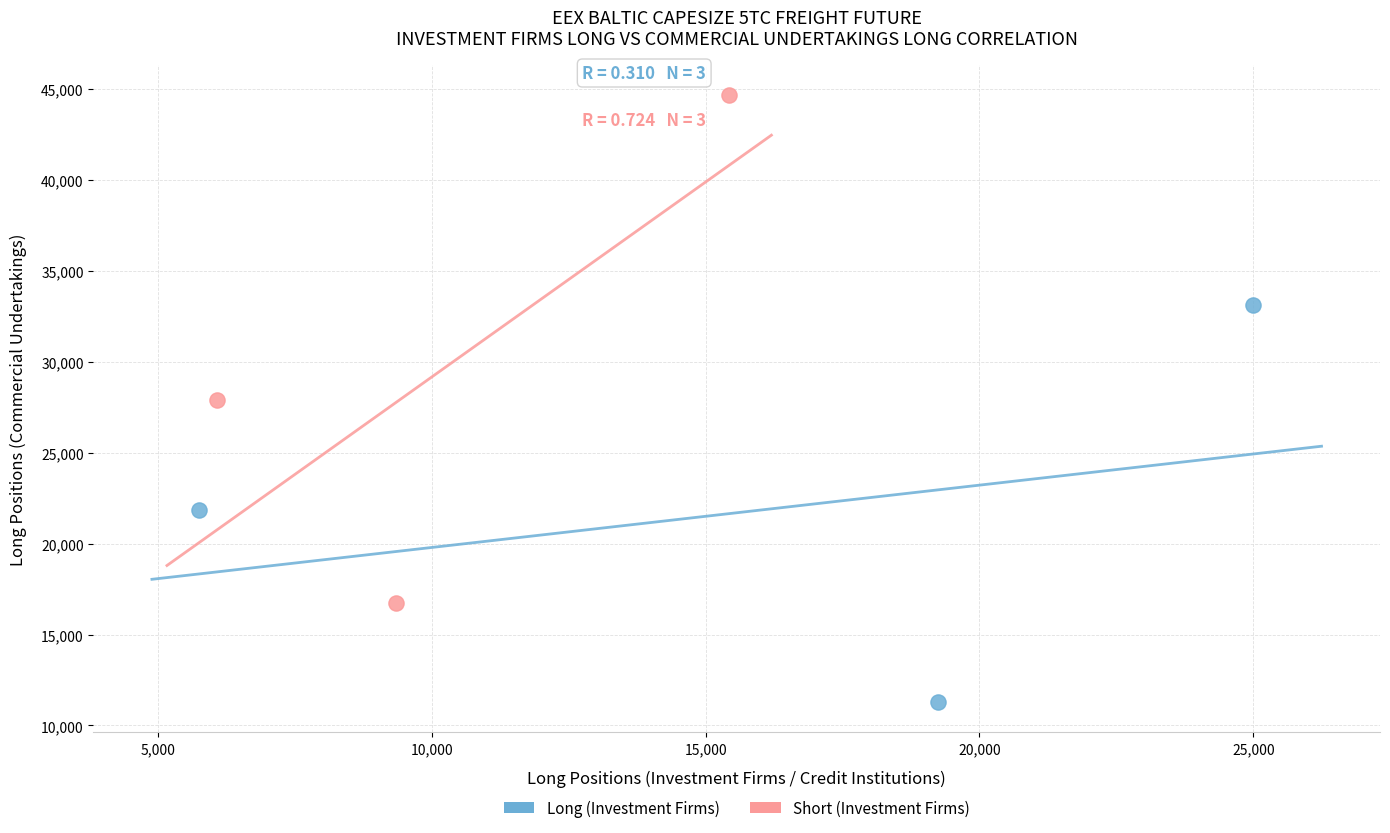

Which series contains the highest Y value?

Short (Investment Firms)